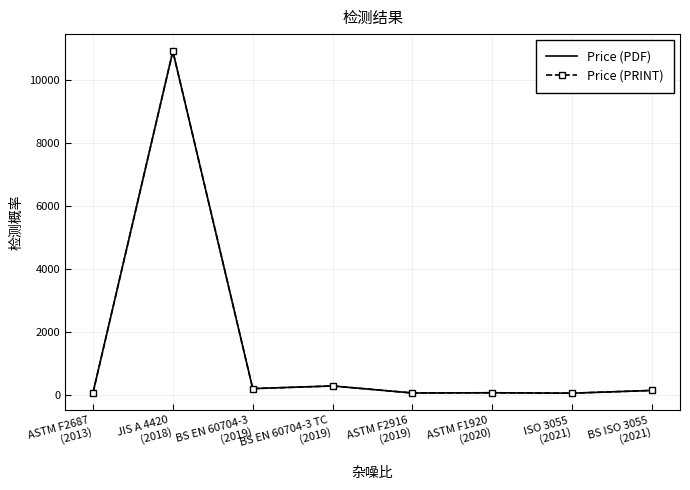

How many lines are shown in the chart?

2